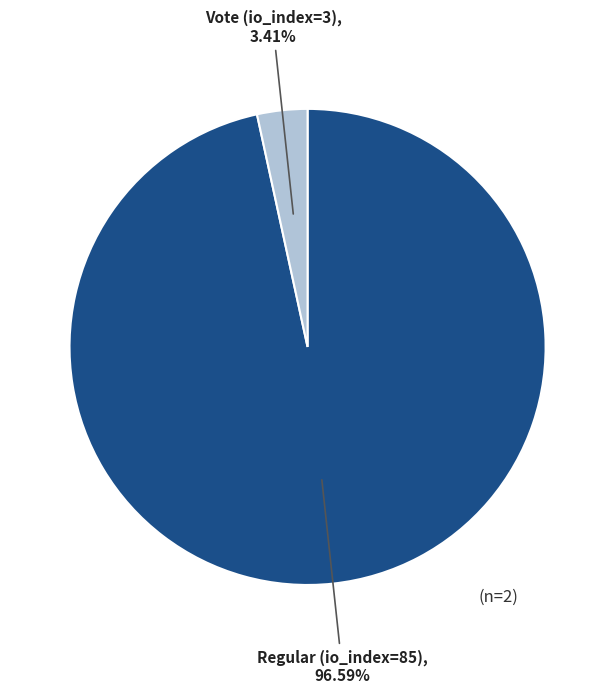

To the nearest percent, what portion does Vote (io_index=3) represent?

3%